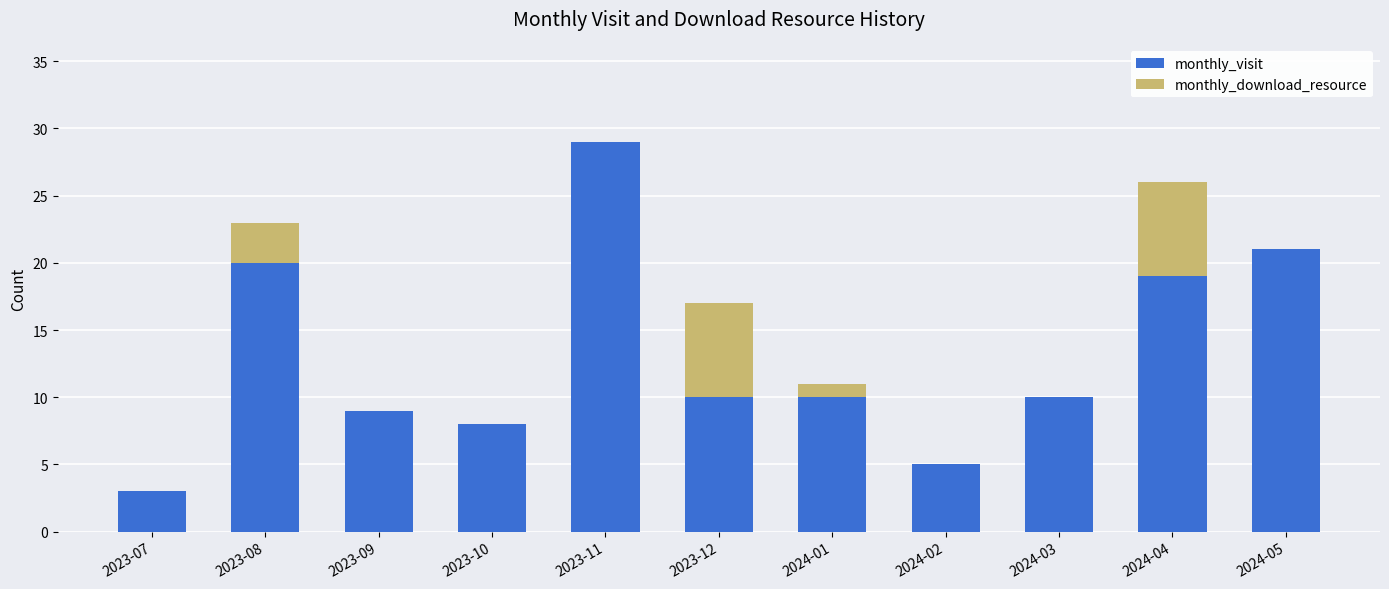

The value of monthly_visit at 2023-12 is 3. True or false?

False